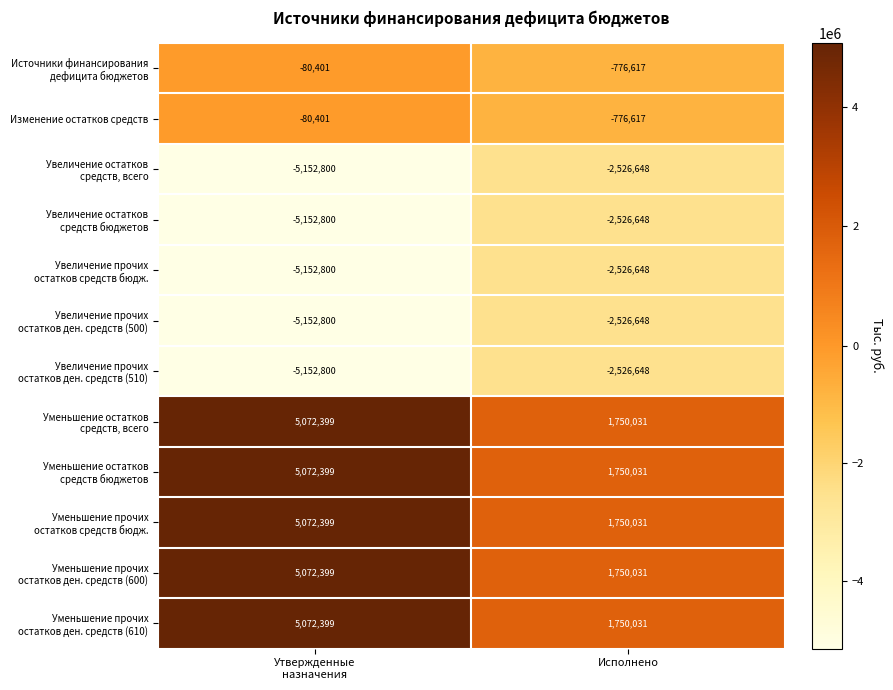

What is the sum of all Изменение остатков средств values?

-857018